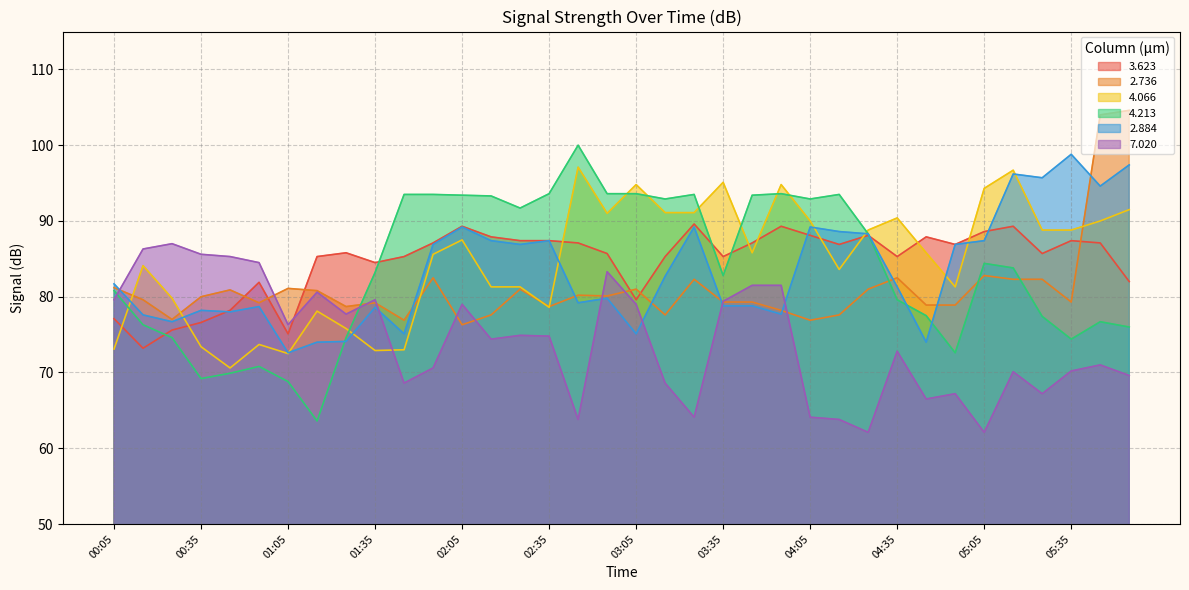

What is the label of the 12th point from the right?

04:05